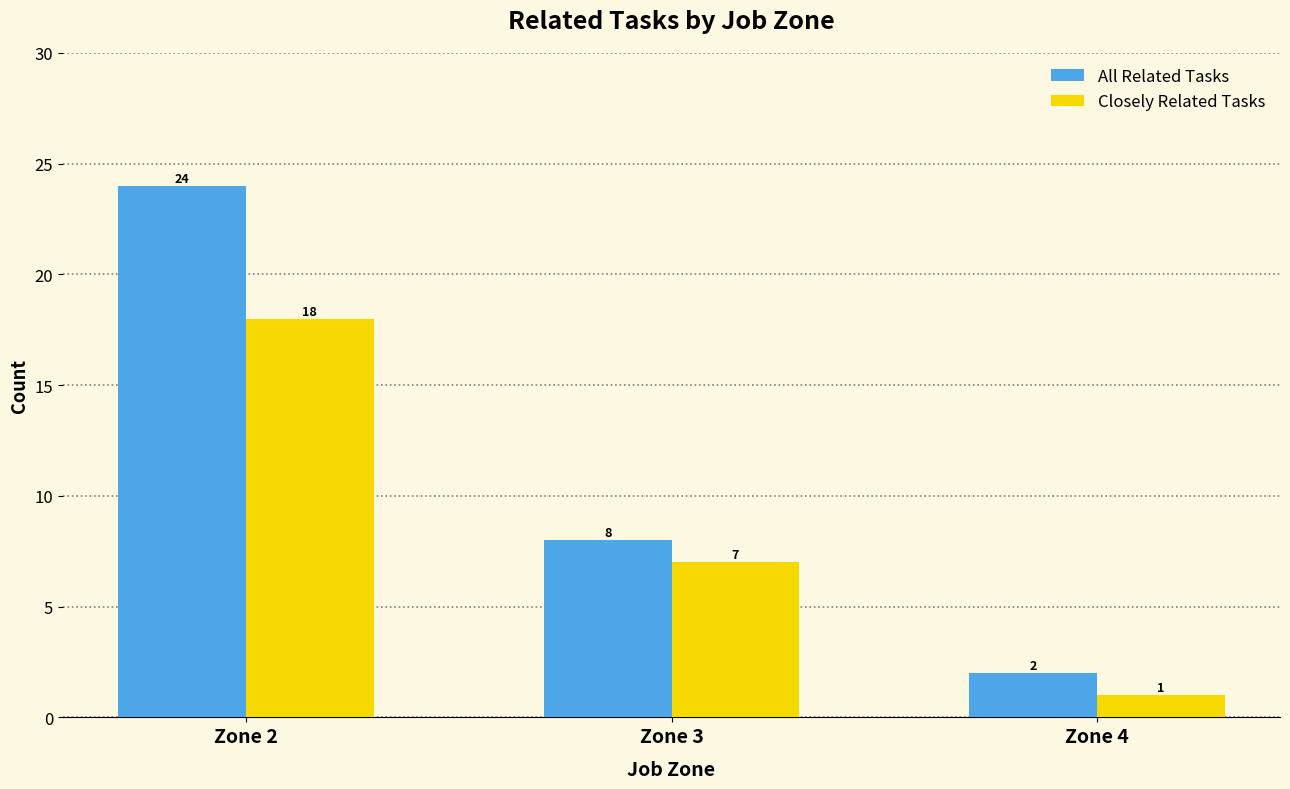

How many bars are there in each group?

2